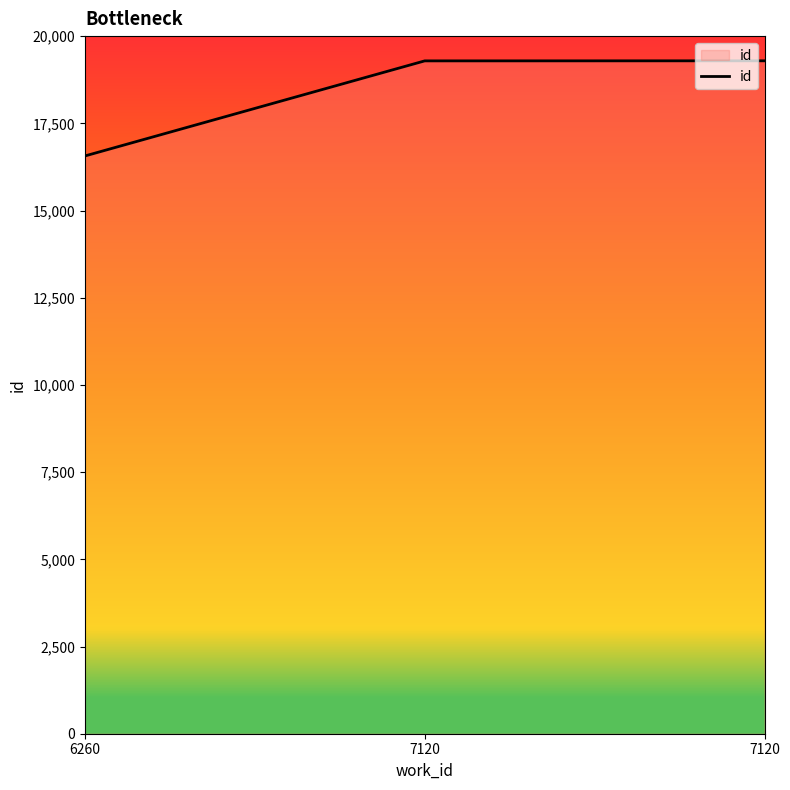

Where does the data first go above 19290?

7120